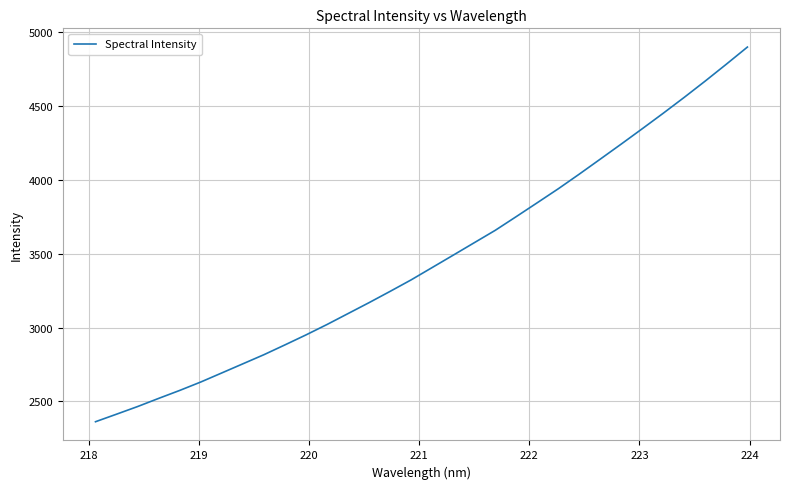

True or false: there are more than 0 points higher than both neighbors.

False